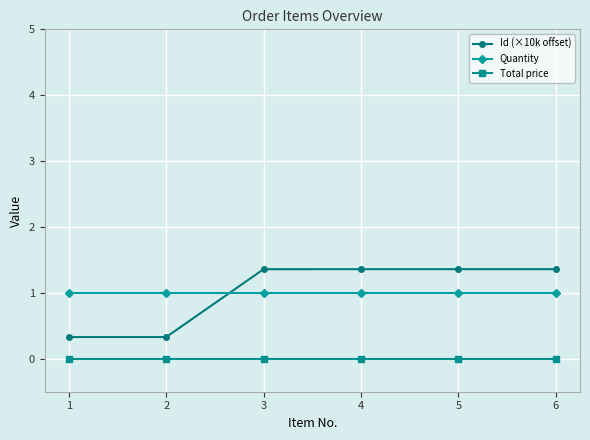

What is the value of the Id (×10k offset) point at the 4th from the left?

1.4